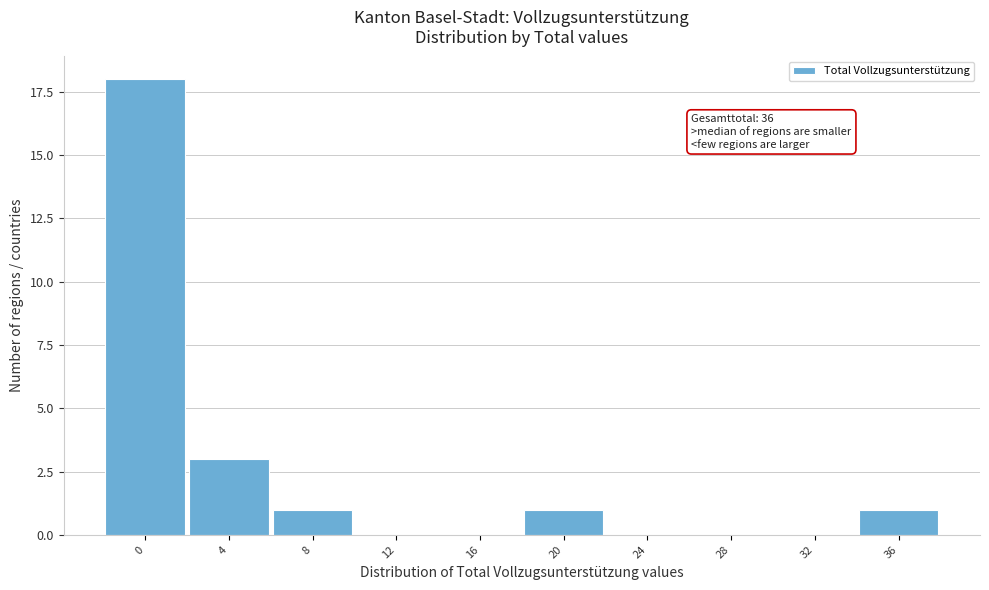

What is the change in value from 0 to 20?

-17